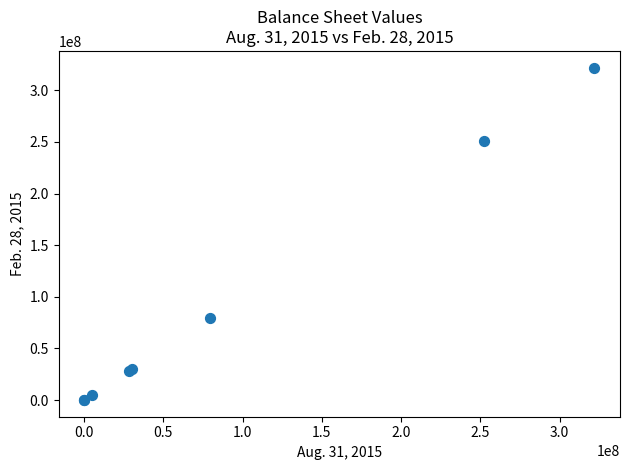

What Y value in the scatter plot is closest to 161000000?

79681859.0